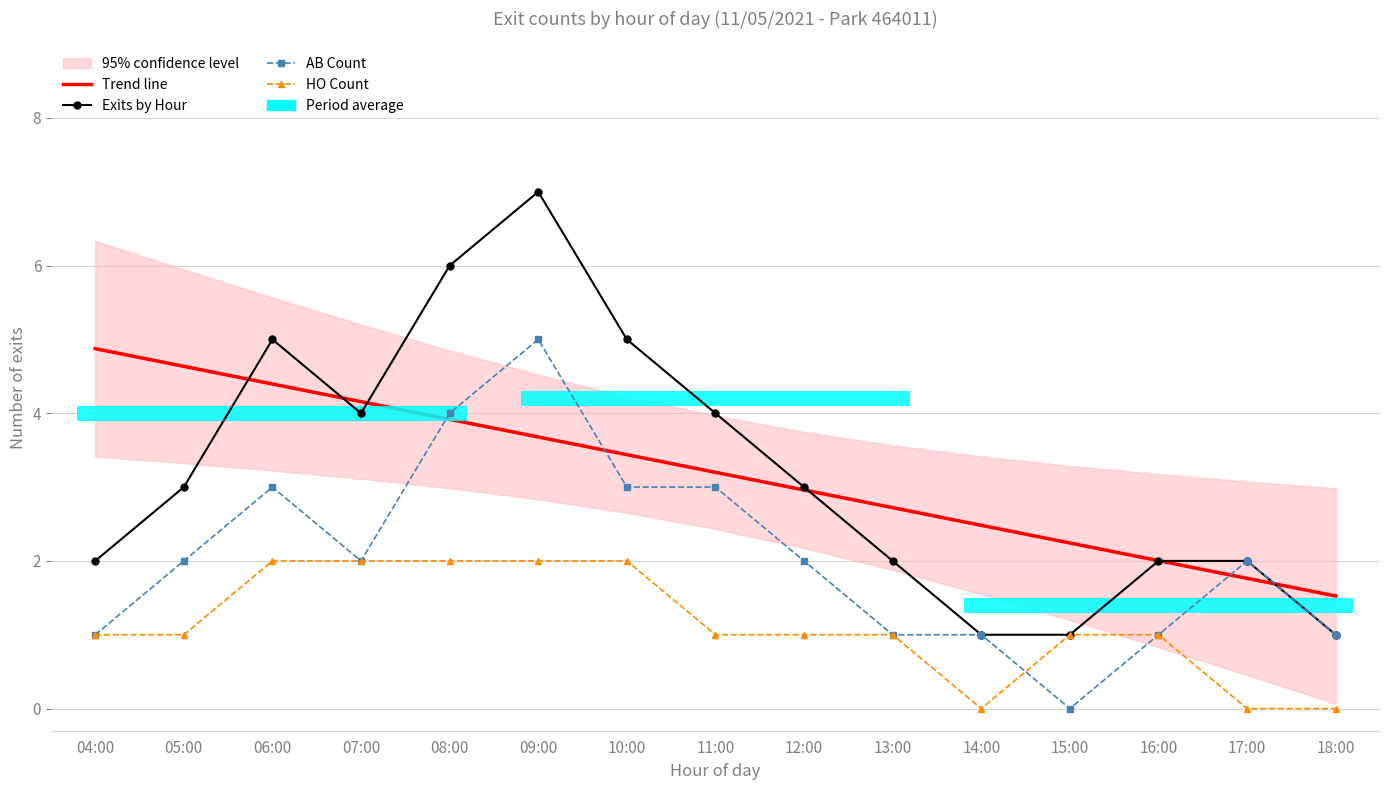

What is the highest value of the Exits by Hour series?

7.0